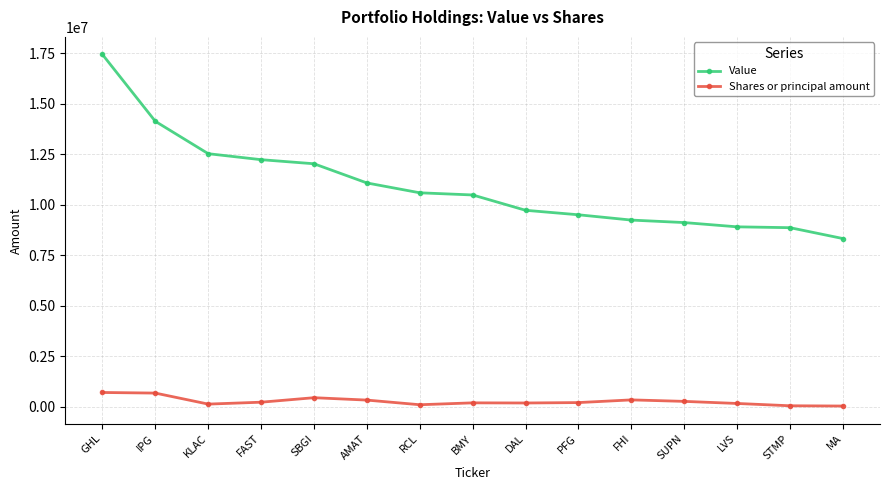

List the series in order of their overall mean, highest first.

Value, Shares or principal amount